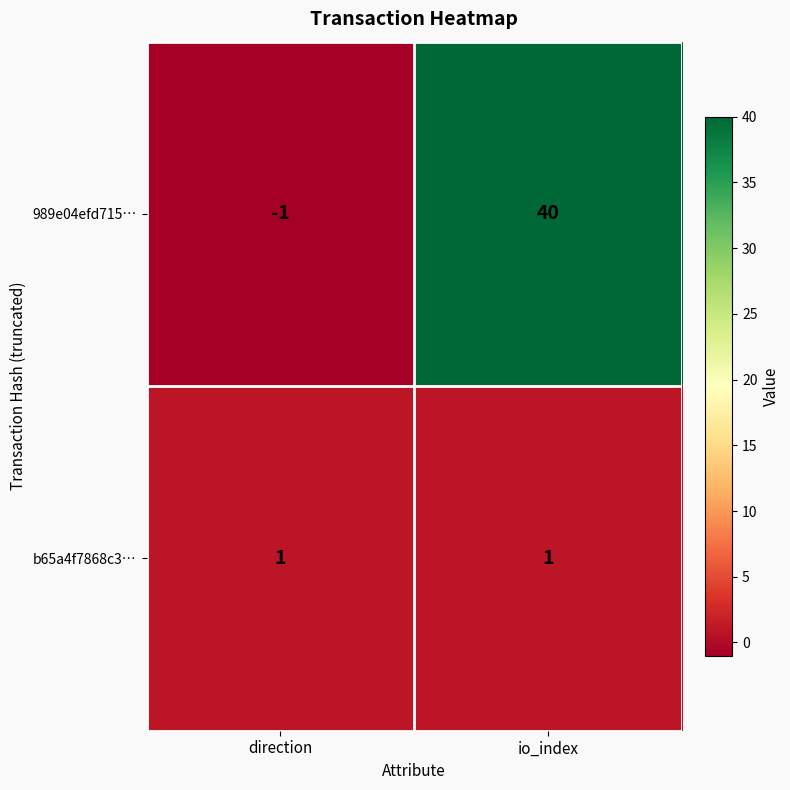

How many categories are shown in the chart?

2